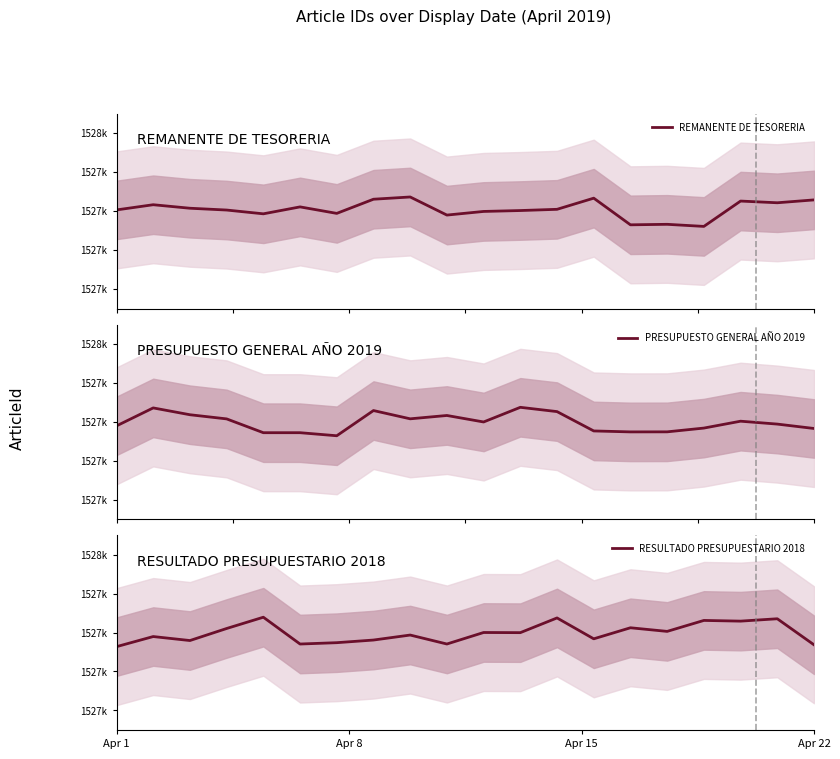

How many times do RESULTADO PRESUPUESTARIO 2018 and PRESUPUESTO GENERAL AÑO 2019 cross each other?

6